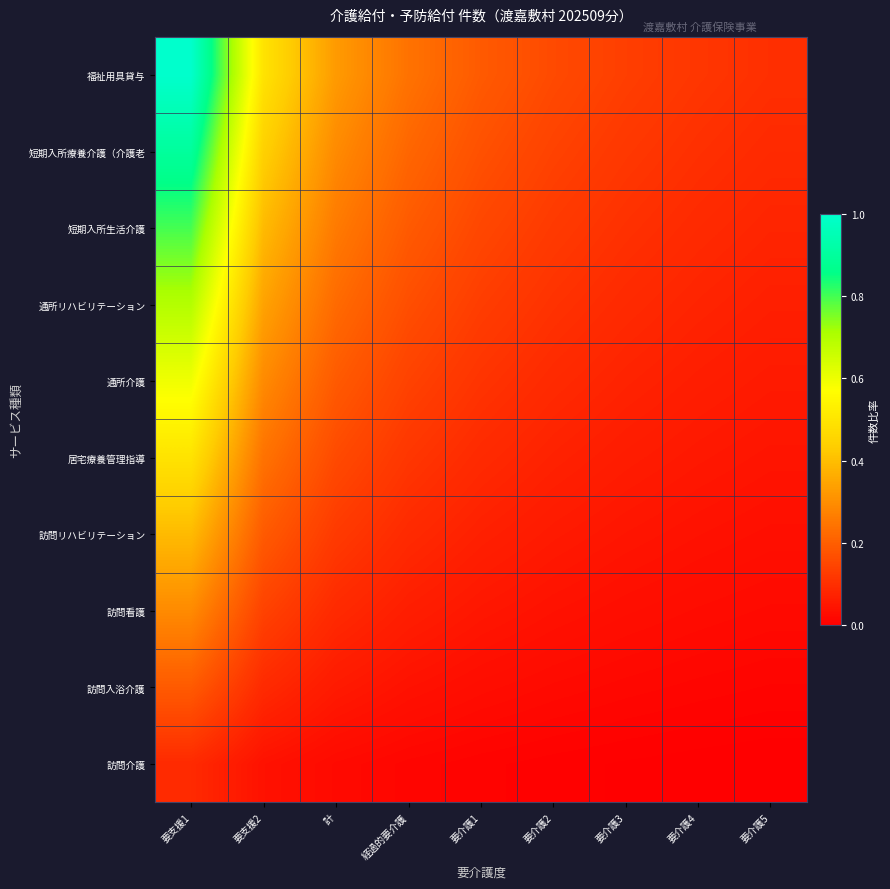

Reading left to right, transcribe all the data shown in this chart.

訪問介護: 要支援1=0.1	要支援2=0.0	計=0.0	経過的要介護=0.0	要介護1=0.0	要介護2=0.0	要介護3=0.0	要介護4=0.0	要介護5=0.0
訪問入浴介護: 要支援1=0.2	要支援2=0.1	計=0.1	経過的要介護=0.0	要介護1=0.0	要介護2=0.0	要介護3=0.0	要介護4=0.0	要介護5=0.0
訪問看護: 要支援1=0.3	要支援2=0.1	計=0.1	経過的要介護=0.1	要介護1=0.0	要介護2=0.0	要介護3=0.0	要介護4=0.0	要介護5=0.0
訪問リハビリテーション: 要支援1=0.4	要支援2=0.2	計=0.1	経過的要介護=0.1	要介護1=0.1	要介護2=0.1	要介護3=0.0	要介護4=0.0	要介護5=0.0
居宅療養管理指導: 要支援1=0.5	要支援2=0.2	計=0.2	経過的要介護=0.1	要介護1=0.1	要介護2=0.1	要介護3=0.1	要介護4=0.1	要介護5=0.0
通所介護: 要支援1=0.6	要支援2=0.3	計=0.2	経過的要介護=0.1	要介護1=0.1	要介護2=0.1	要介護3=0.1	要介護4=0.1	要介護5=0.1
通所リハビリテーション: 要支援1=0.7	要支援2=0.3	計=0.2	経過的要介護=0.2	要介護1=0.1	要介護2=0.1	要介護3=0.1	要介護4=0.1	要介護5=0.1
短期入所生活介護: 要支援1=0.8	要支援2=0.4	計=0.3	経過的要介護=0.2	要介護1=0.2	要介護2=0.1	要介護3=0.1	要介護4=0.1	要介護5=0.1
短期入所療養介護（介護老: 要支援1=0.9	要支援2=0.4	計=0.3	経過的要介護=0.2	要介護1=0.2	要介護2=0.1	要介護3=0.1	要介護4=0.1	要介護5=0.1
福祉用具貸与: 要支援1=1.0	要支援2=0.5	計=0.3	経過的要介護=0.2	要介護1=0.2	要介護2=0.2	要介護3=0.1	要介護4=0.1	要介護5=0.1